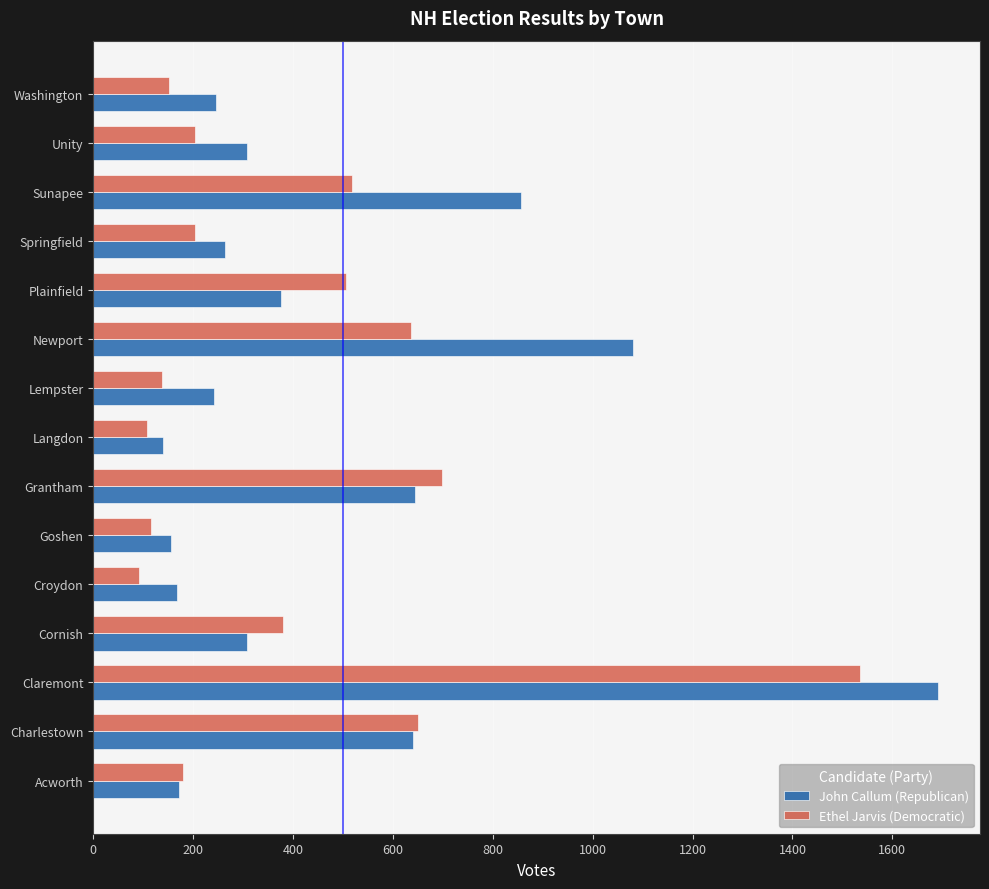

How many series are shown in this chart?

2